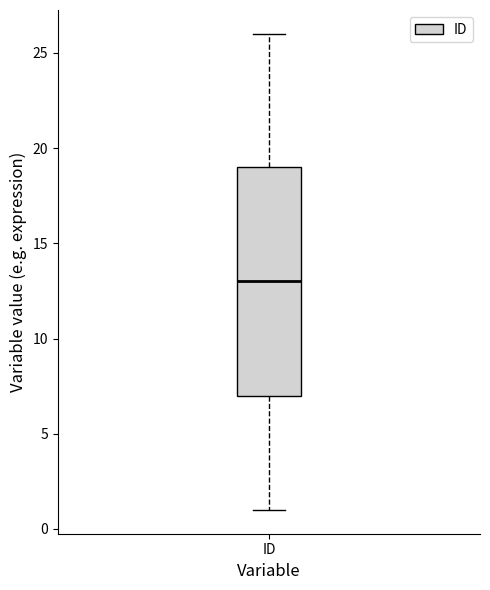

Read this box plot against the y-axis: the position of the median line, the range covered by the box, and the ends of both whiskers. The values are not printed on the chart, so give them approximately, as read against the axis.

median 13, box 7 to 19, whiskers 1 to 26